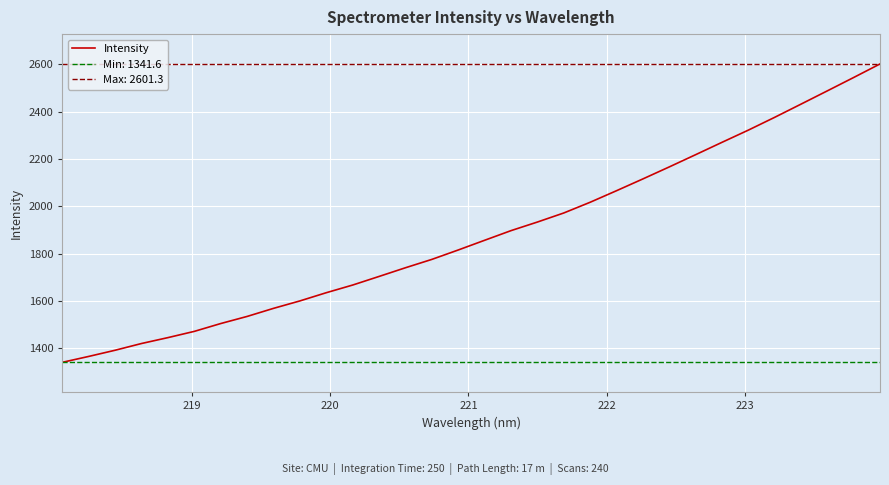

What is the lowest value of the Intensity series?

1341.6